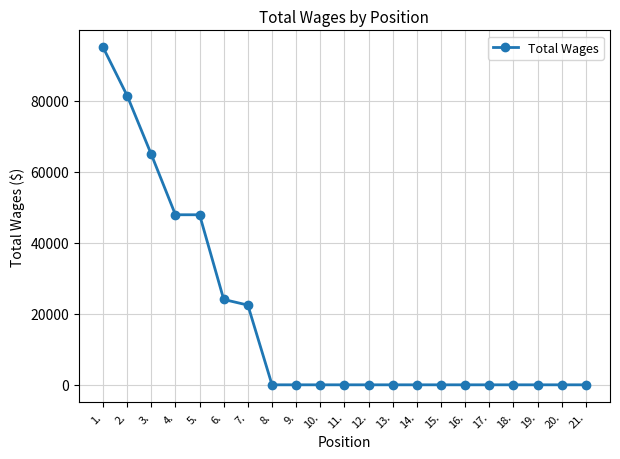

What is the greatest value displayed?

95137.0